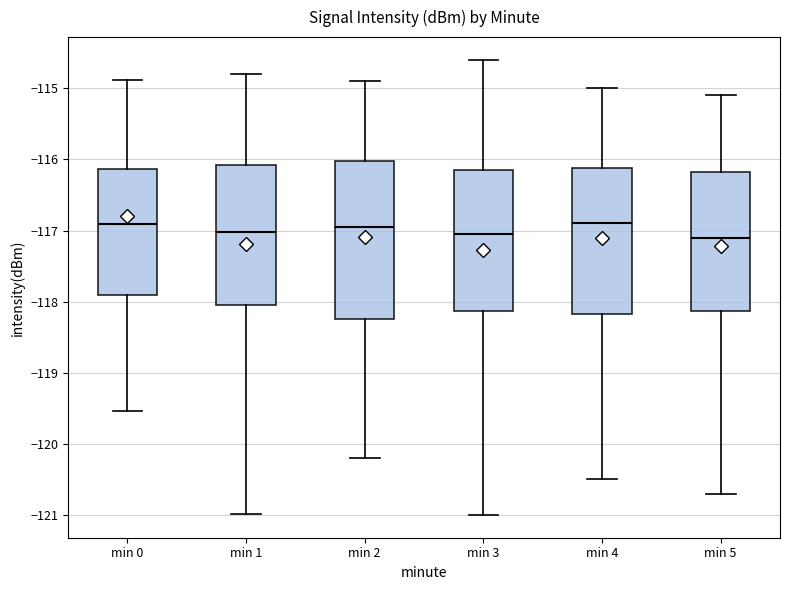

Reading left to right, transcribe this box plot: for each box, give where its median line is, the range the box spans, and where its two whiskers end, as read against the y-axis. The values are not printed on the chart, so give them approximately, as read against the axis.

min 0: median -116.9, box -117.9 to -116.1, whiskers -119.5 to -114.9
min 1: median -117.0, box -118.0 to -116.1, whiskers -121.0 to -114.8
min 2: median -116.9, box -118.2 to -116.0, whiskers -120.2 to -114.9
min 3: median -117.0, box -118.1 to -116.1, whiskers -121.0 to -114.6
min 4: median -116.9, box -118.2 to -116.1, whiskers -120.5 to -115.0
min 5: median -117.1, box -118.1 to -116.2, whiskers -120.7 to -115.1